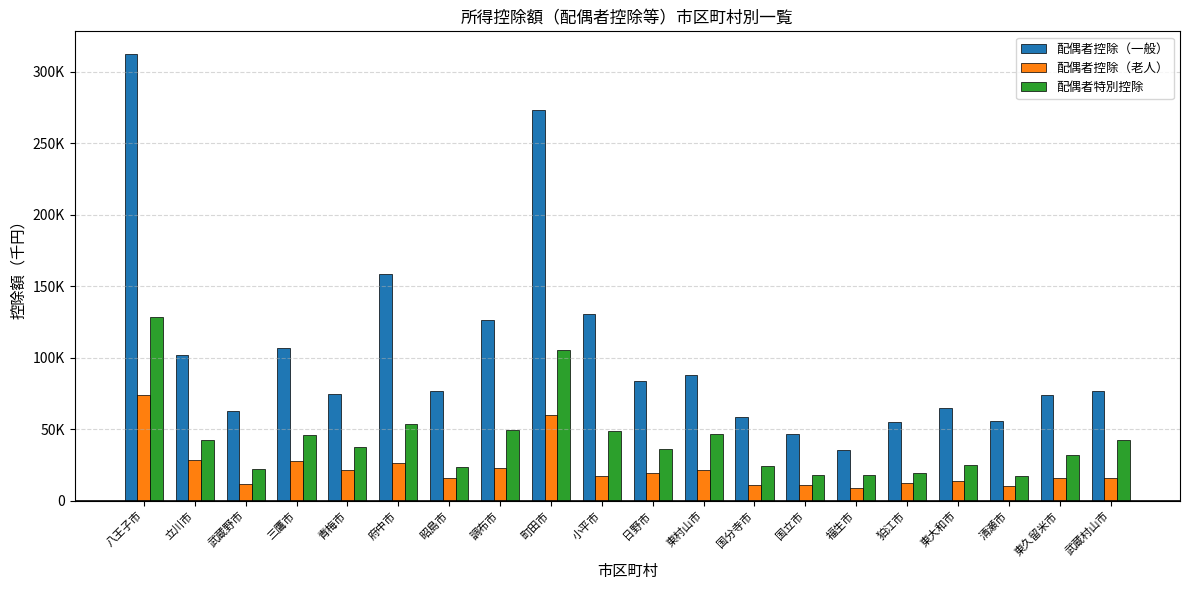

What are all the series names shown in the legend?

配偶者控除（一般）, 配偶者控除（老人）, 配偶者特別控除